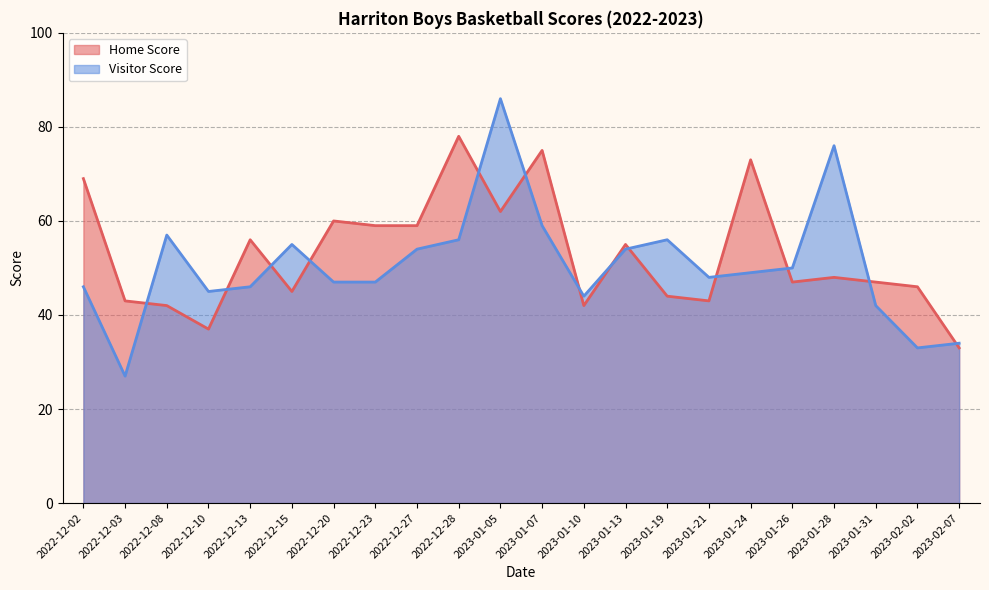

What is the total value across all series at 2022-12-10?

82